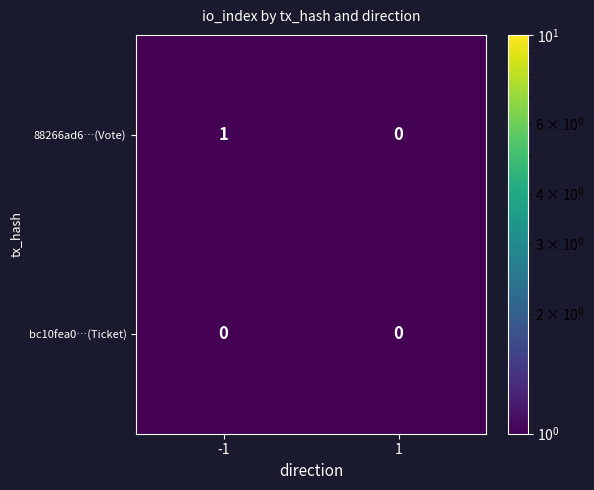

Rank the series by their maximum value, from lowest to highest.

bc10fea0…(Ticket), 88266ad6…(Vote)